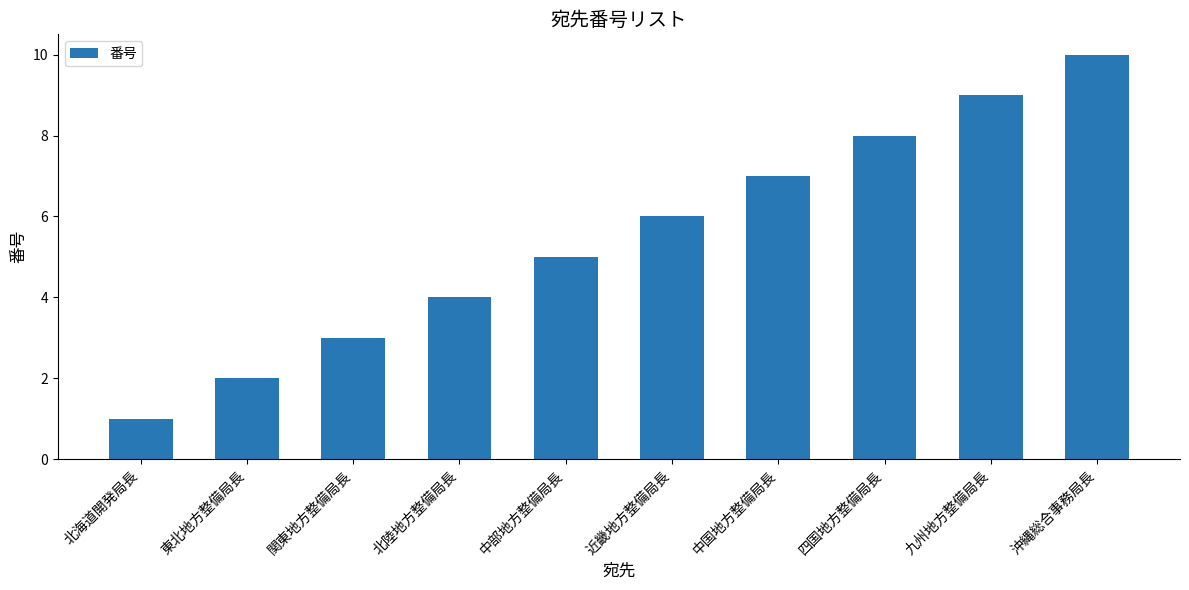

Is it true that the value at 北海道開発局長 is 1?

True